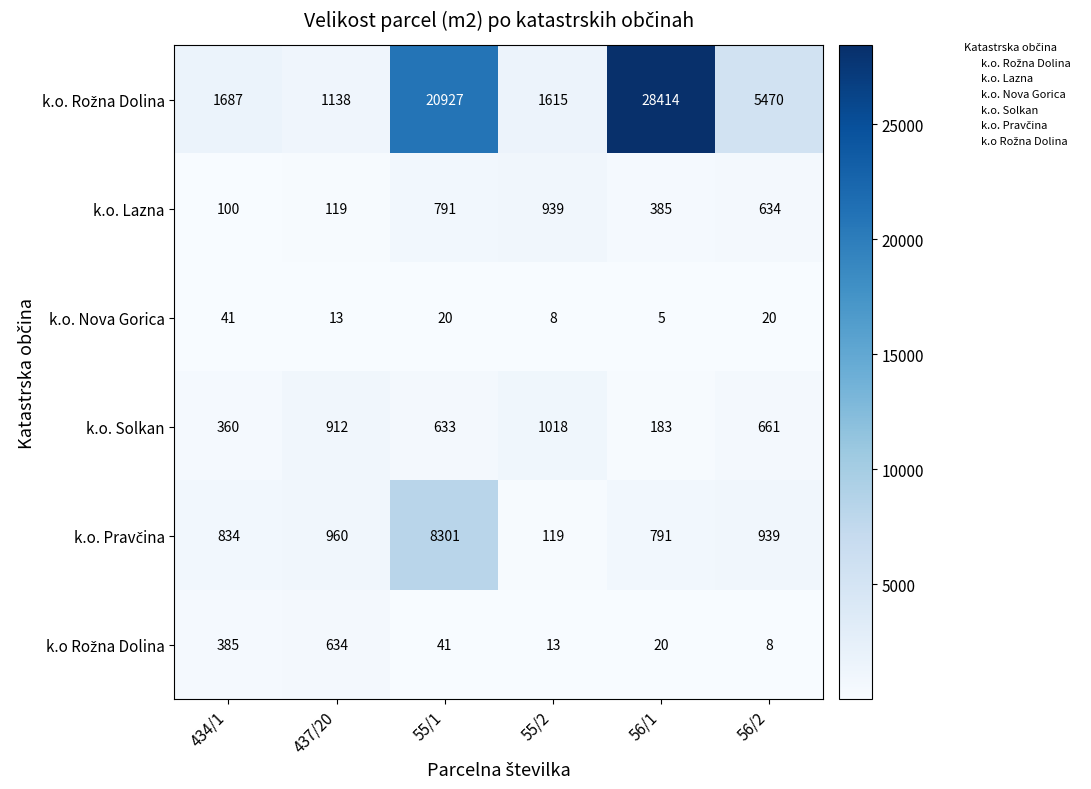

What is the approximate value of k.o. Solkan at 56/2, to the nearest 100?

700